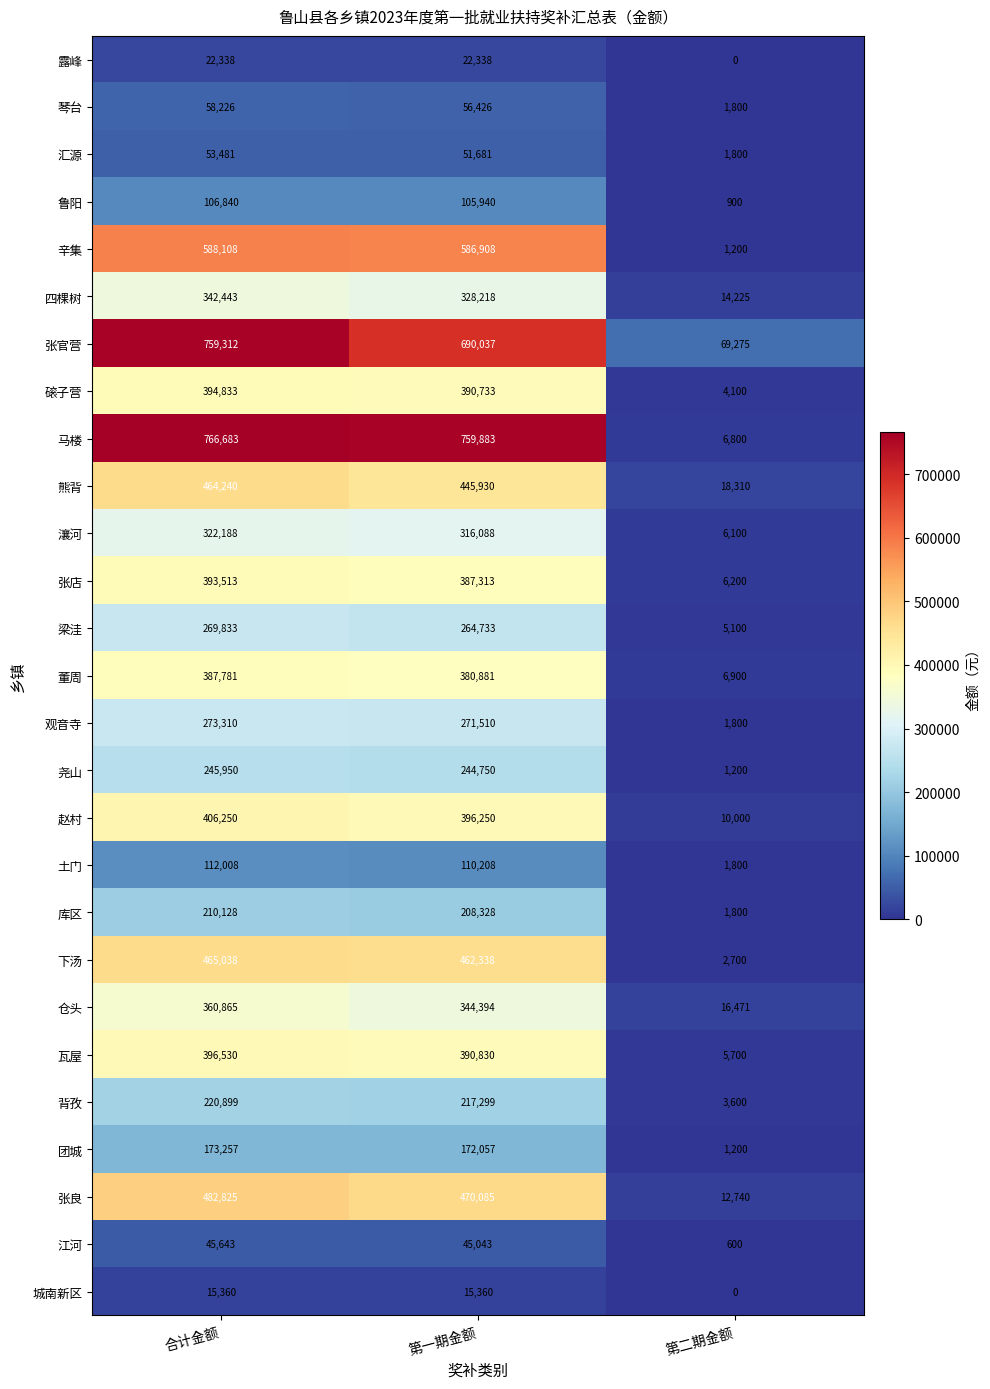

Is it true that 城南新区 equals 7093 at 第二期金额?

False